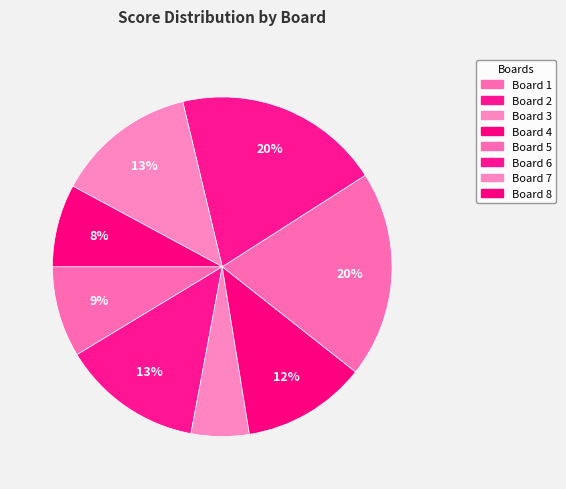

Count the number of slices in the pie.

8